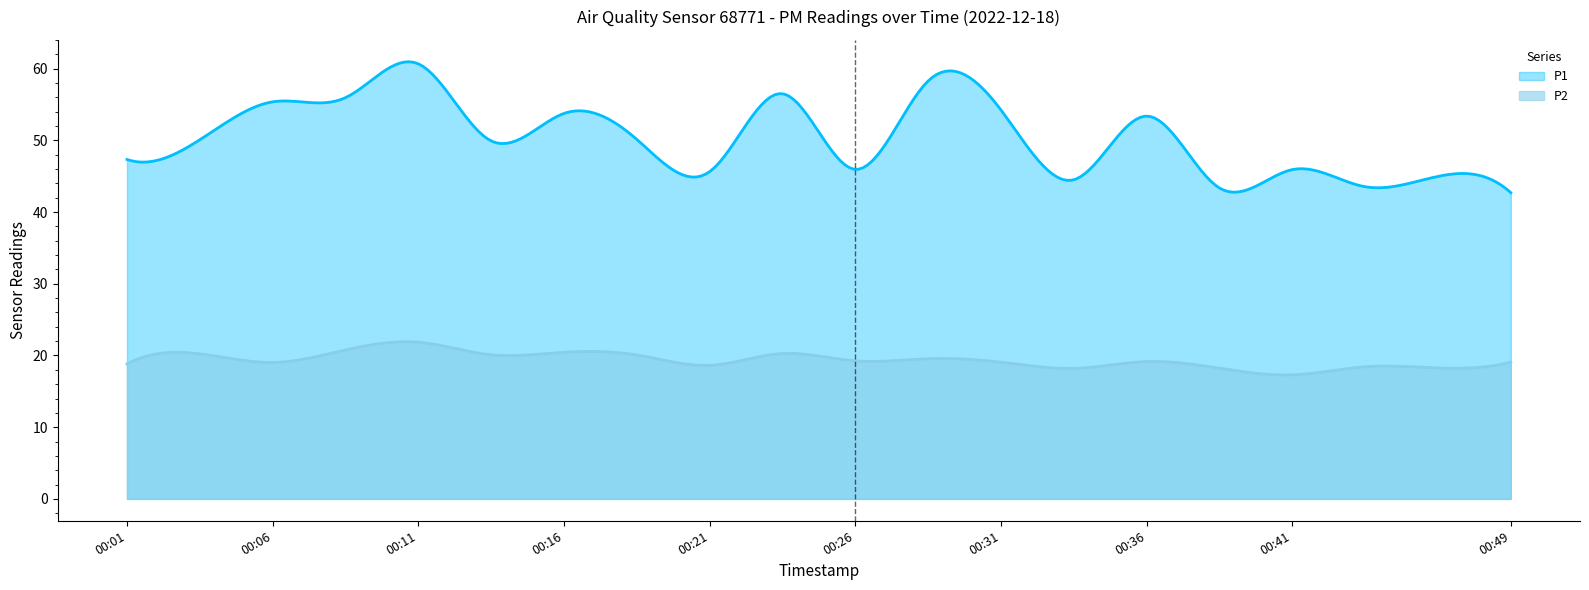

List the series in order of their overall mean, highest first.

P1, P2